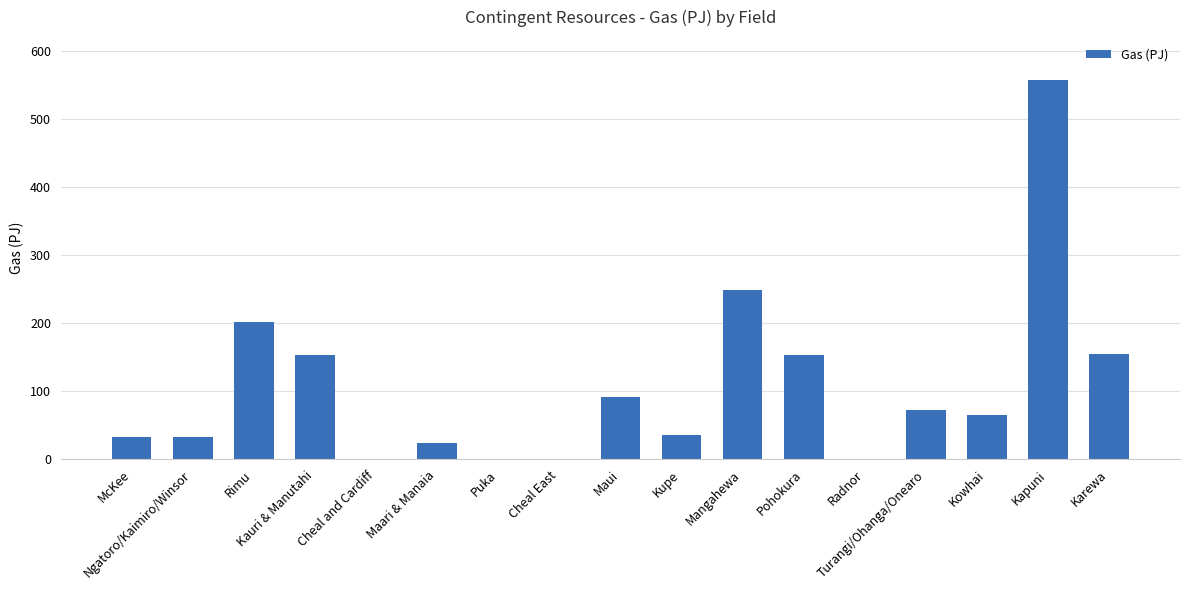

Is it true that the value at Rimu is 356.4?

False